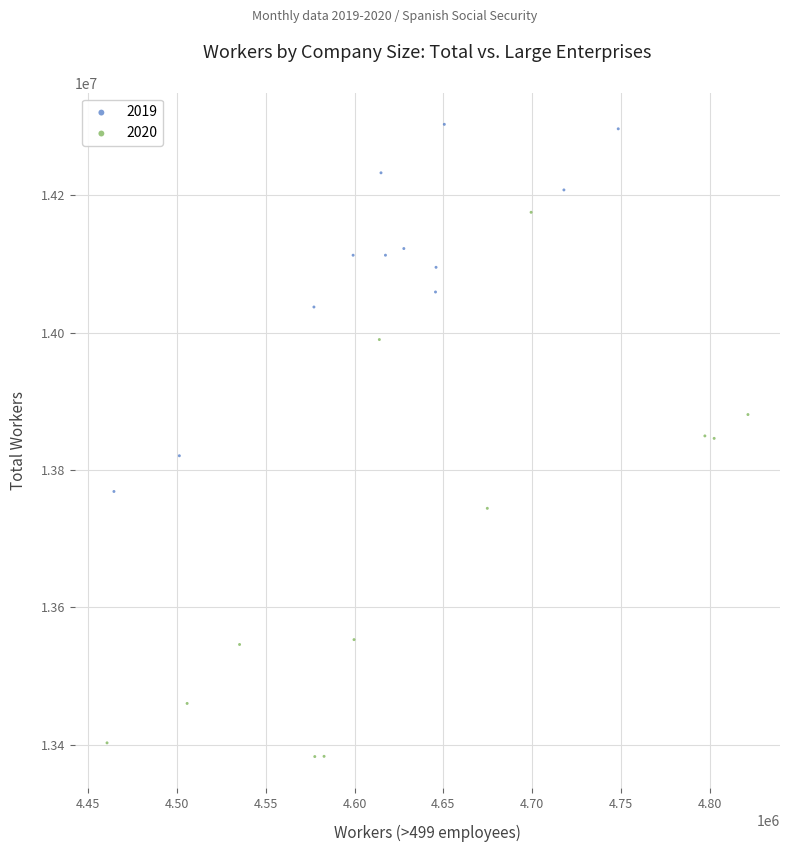

Which series has the widest spread of Y values?

2020